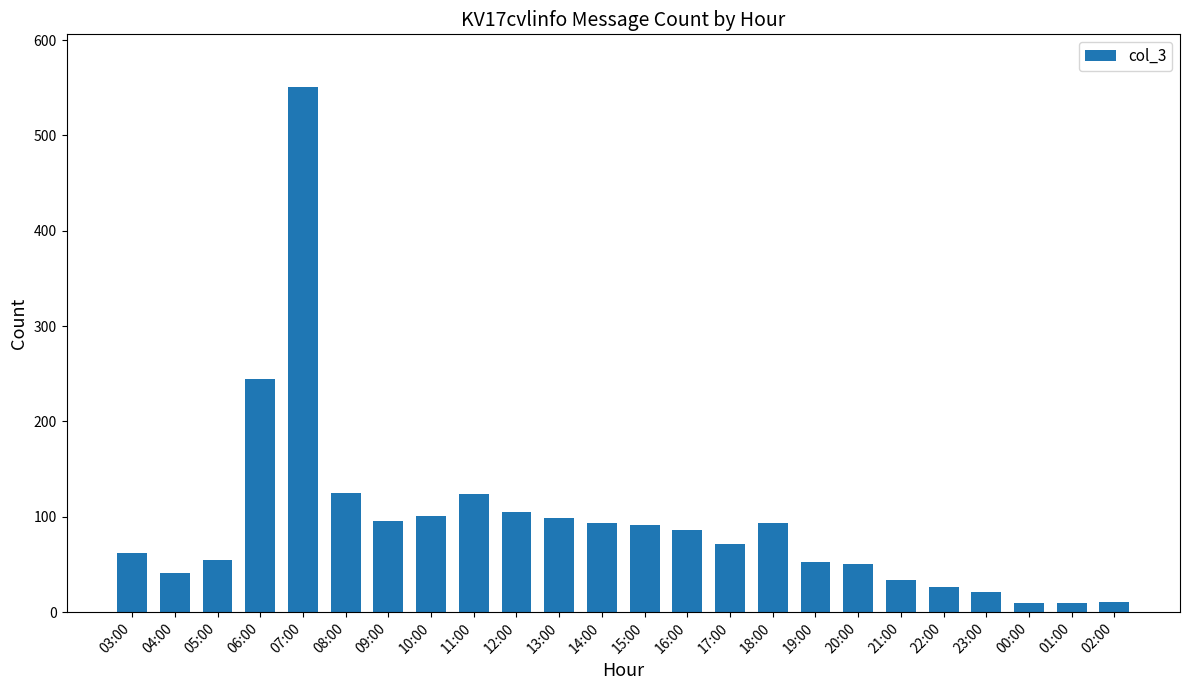

How many bars are there in total?

24